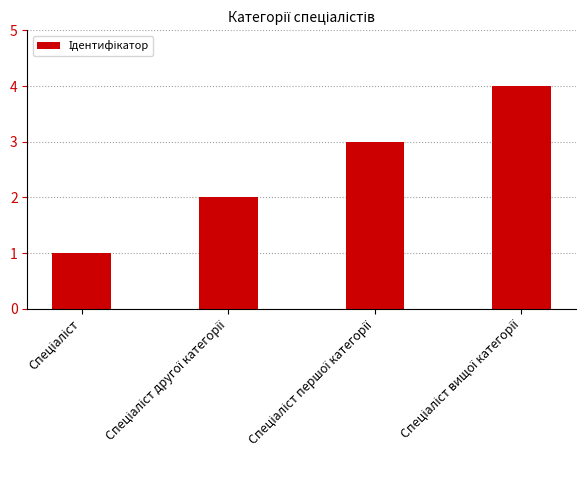

What is the difference between the maximum and second lowest values?

2